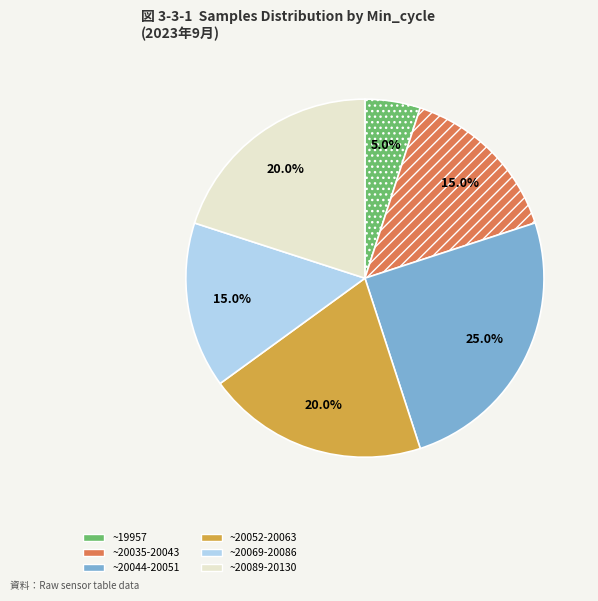

Is there any slice that represents more than half of the pie?

No